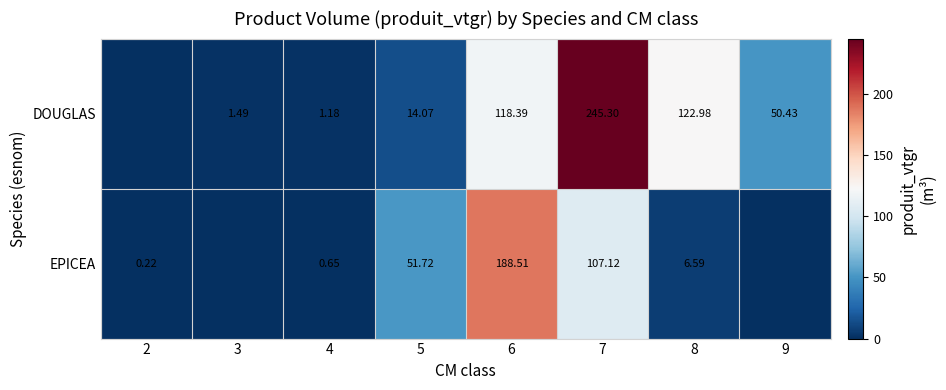

At 7, list the series in order from smallest to largest.

EPICEA, DOUGLAS